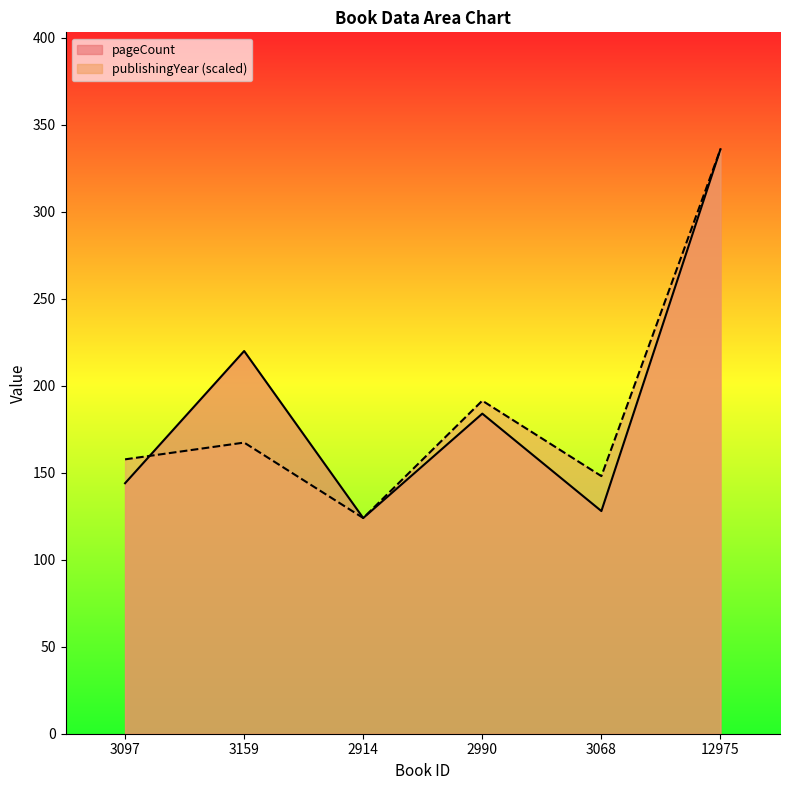

Where is the first local minimum for publishingYear?

2914